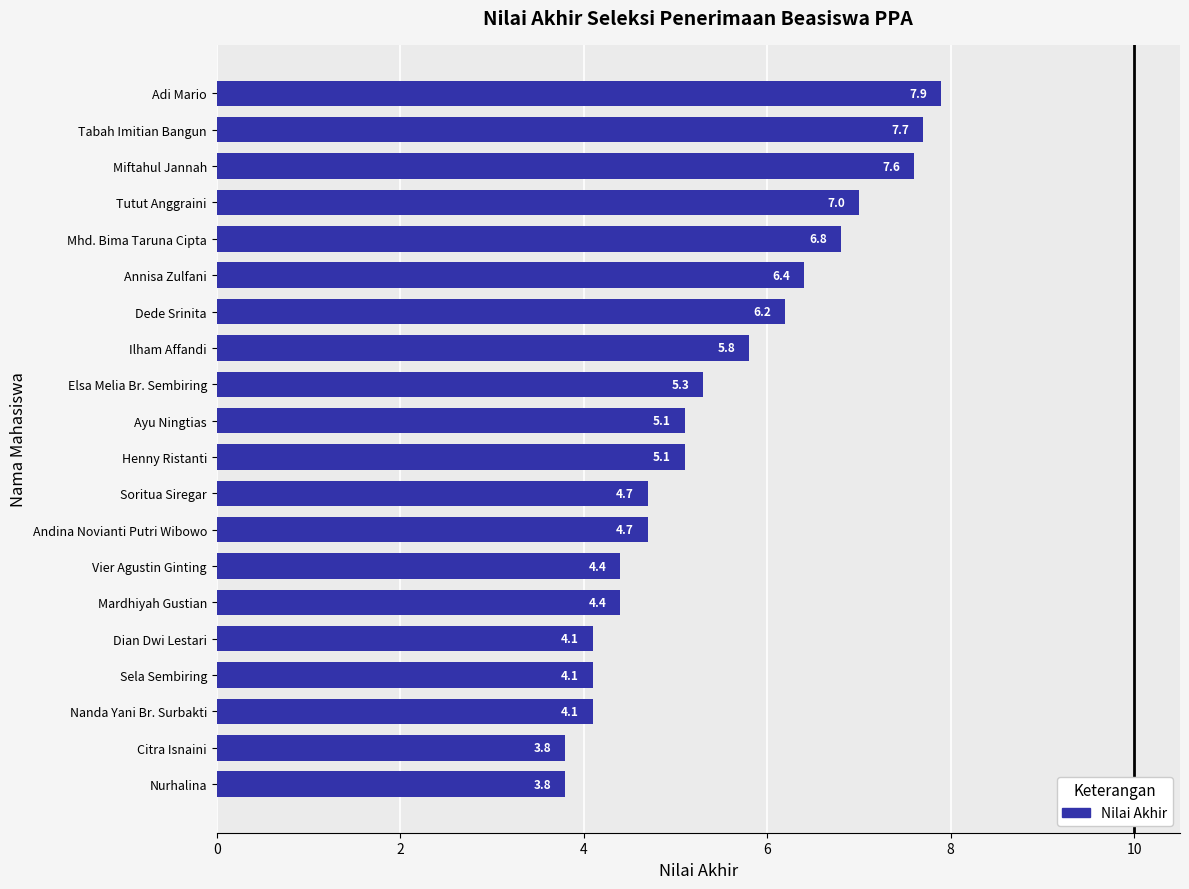

Reading bottom to top, extract all data points from this chart.

Nurhalina=3.8	Citra Isnaini=3.8	Nanda Yani Br. Surbakti=4.1	Sela Sembiring=4.1	Dian Dwi Lestari=4.1	Mardhiyah Gustian=4.4	Vier Agustin Ginting=4.4	Andina Novianti Putri Wibowo=4.7	Soritua Siregar=4.7	Henny Ristanti=5.1	Ayu Ningtias=5.1	Elsa Melia Br. Sembiring=5.3	Ilham Affandi=5.8	Dede Srinita=6.2	Annisa Zulfani=6.4	Mhd. Bima Taruna Cipta=6.8	Tutut Anggraini=7.0	Miftahul Jannah=7.6	Tabah Imitian Bangun=7.7	Adi Mario=7.9